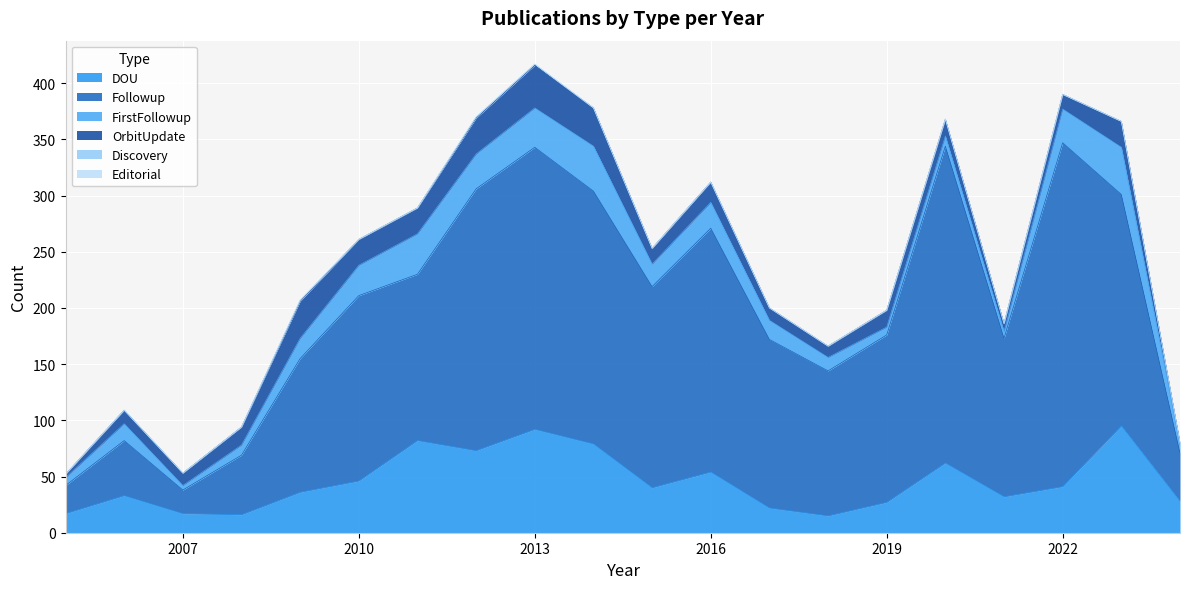

True or false: Discovery and OrbitUpdate intersect in this chart.

False